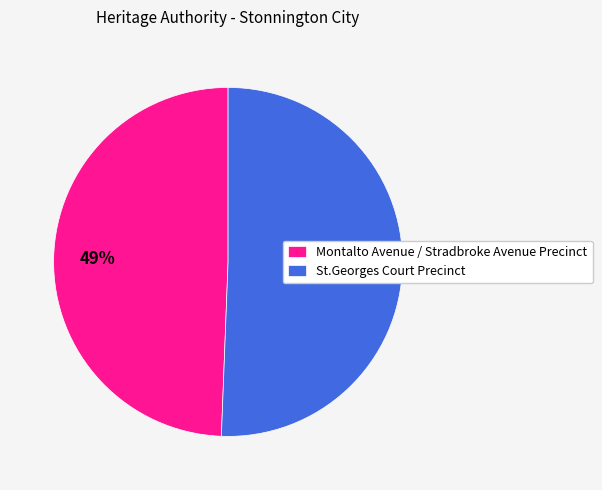

Is it true that St.Georges Court Precinct is 63% of the pie?

False